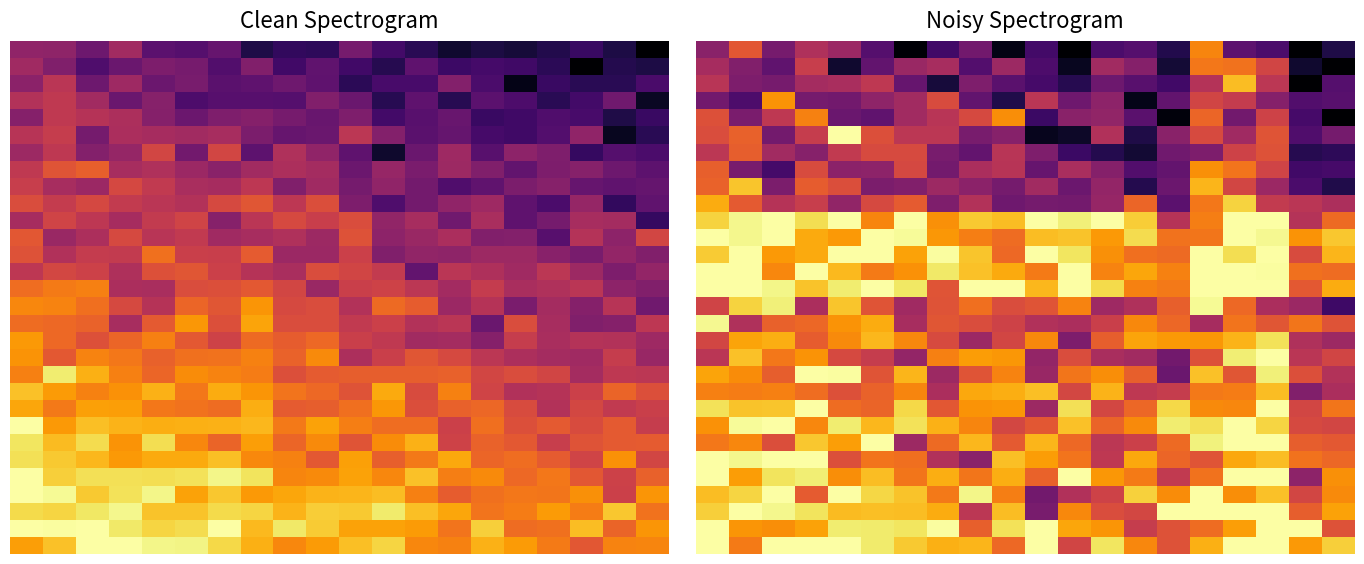

What is the maximum value shown in the chart?

52.0